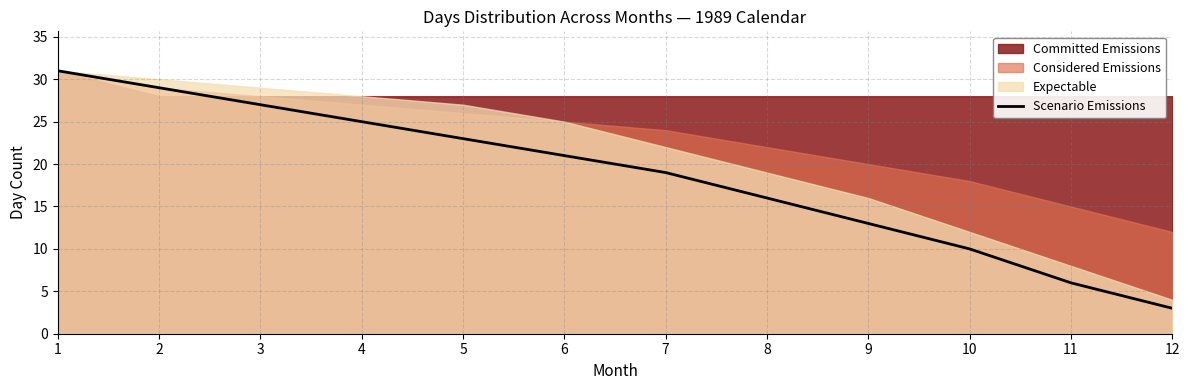

Read the value at 7.

19